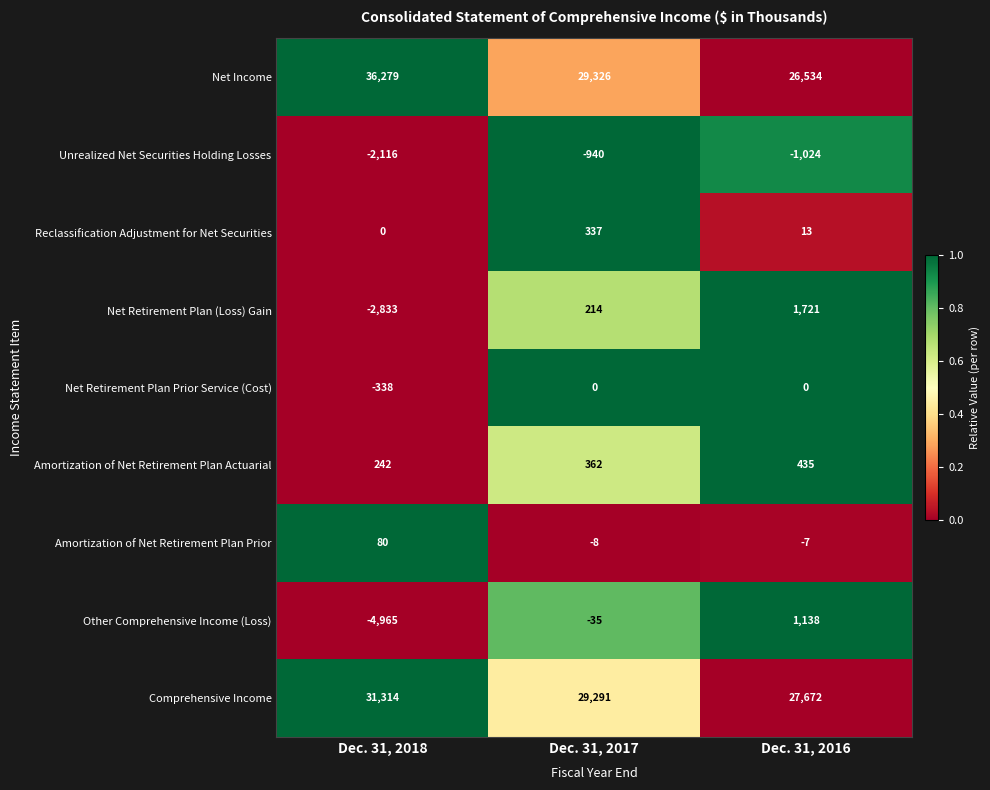

Reading left to right, extract all data points from this chart.

Net Income: 36279	29326	26534
Unrealized Net Securities Holding Losses: -2116	-940	-1024
Reclassification Adjustment for Net Securities: 0	337	13
Net Retirement Plan (Loss) Gain: -2833	214	1721
Net Retirement Plan Prior Service (Cost): -338	0	0
Amortization of Net Retirement Plan Actuarial: 242	362	435
Amortization of Net Retirement Plan Prior: 80	-8	-7
Other Comprehensive Income (Loss): -4965	-35	1138
Comprehensive Income: 31314	29291	27672